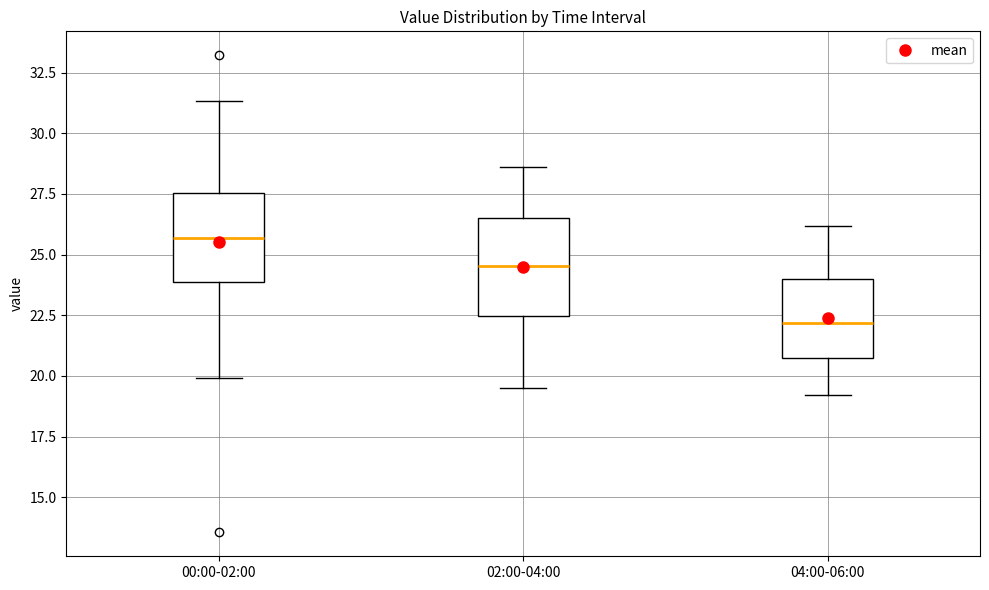

Where is the upper edge of the box for 02:00-04:00 on the y-axis? The values are not printed on the chart, so give them approximately, as read against the axis.

26.5